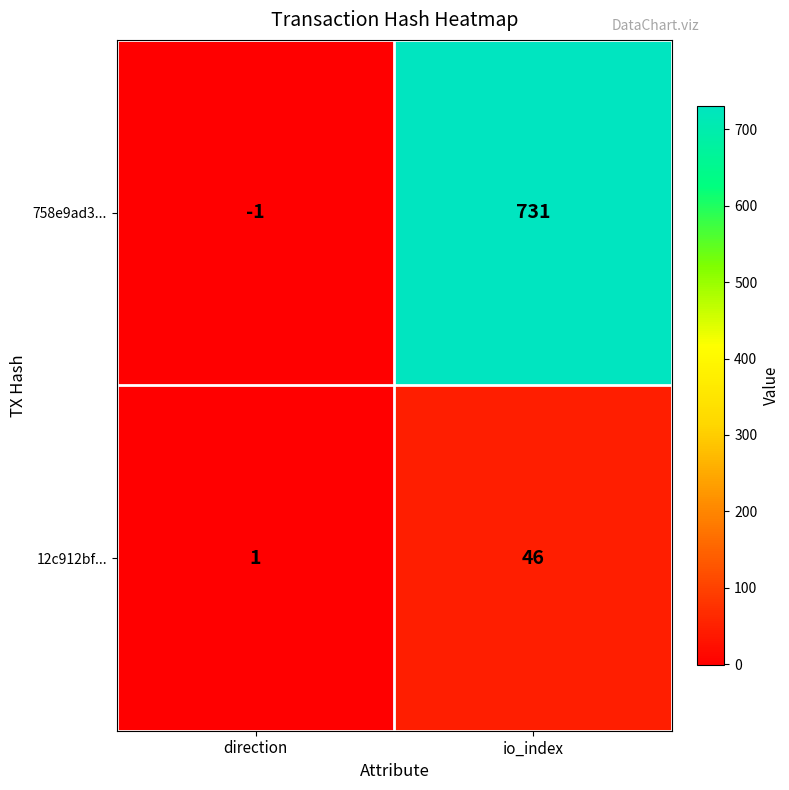

At which category is the sum across all series the highest?

io_index